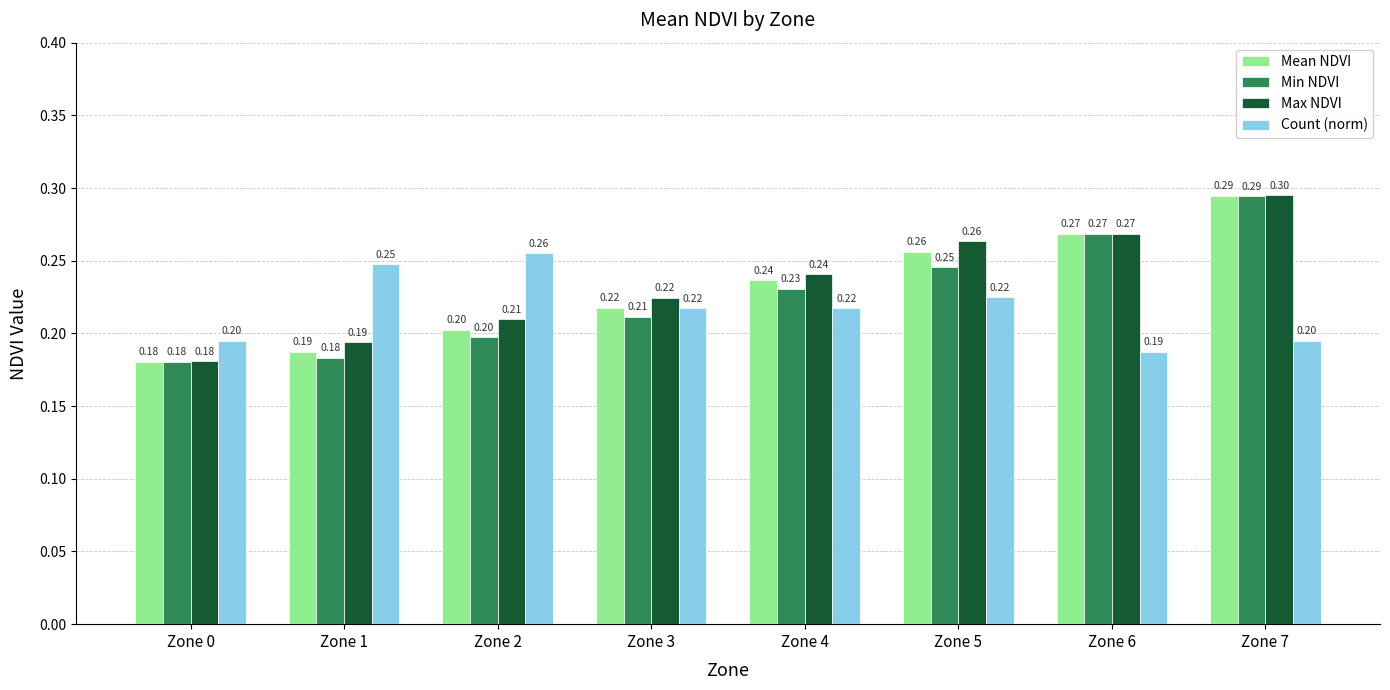

At how many categories does at least one series exceed 0?

8